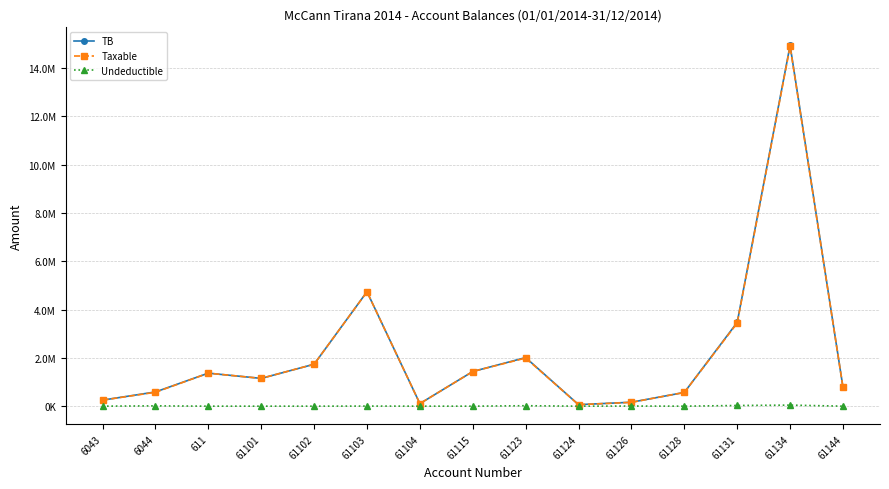

What are all the series names shown in the legend?

TB, Taxable, Undeductible